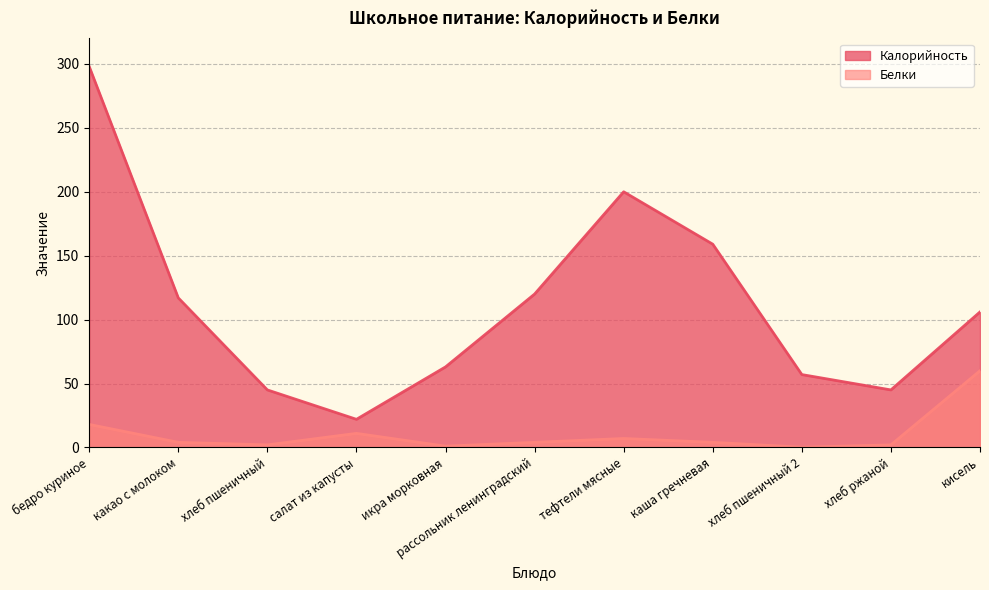

At how many categories does at least one series exceed 264?

1